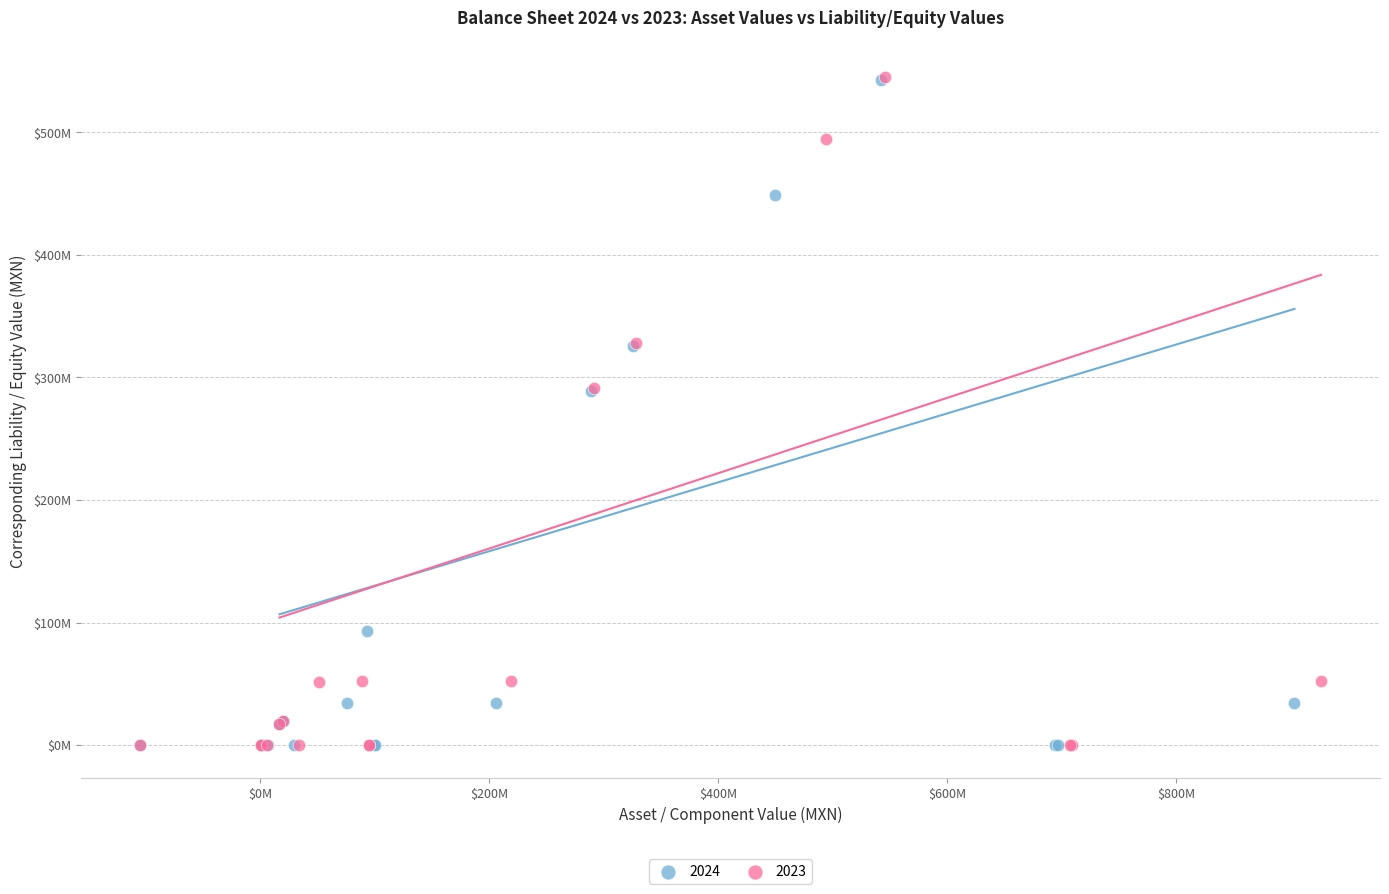

What are all the series names shown in the legend?

2024, 2023